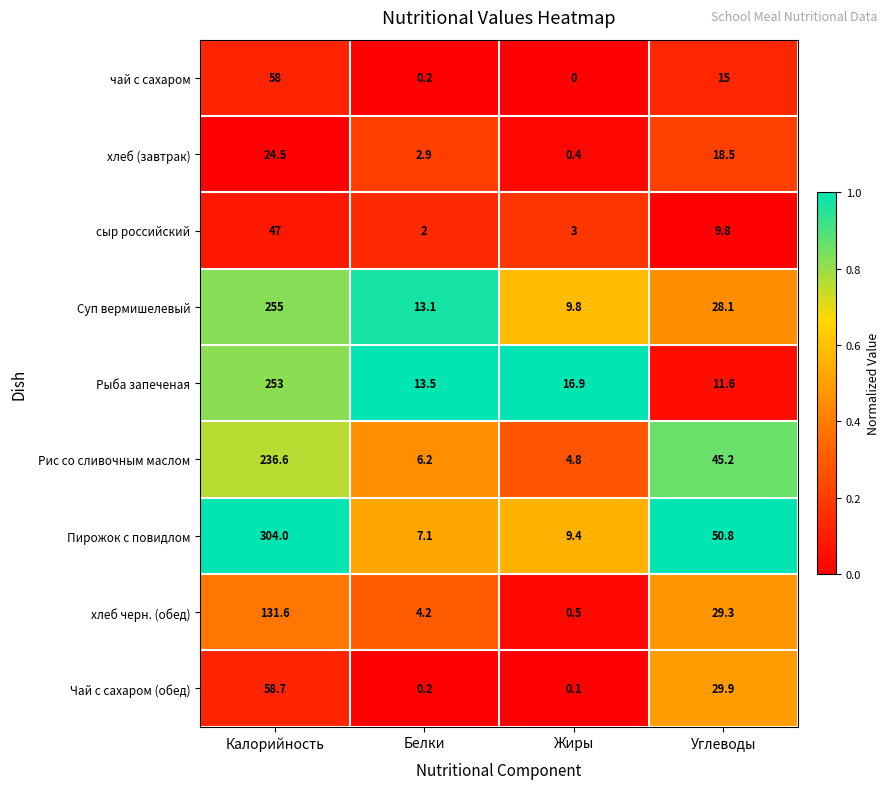

Rank the series at Жиры from highest to lowest value.

Рыба запеченая, Суп вермишелевый, Пирожок с повидлом, Рис со сливочным маслом, сыр российский, хлеб черн. (обед), хлеб (завтрак), Чай с сахаром (обед), чай с сахаром